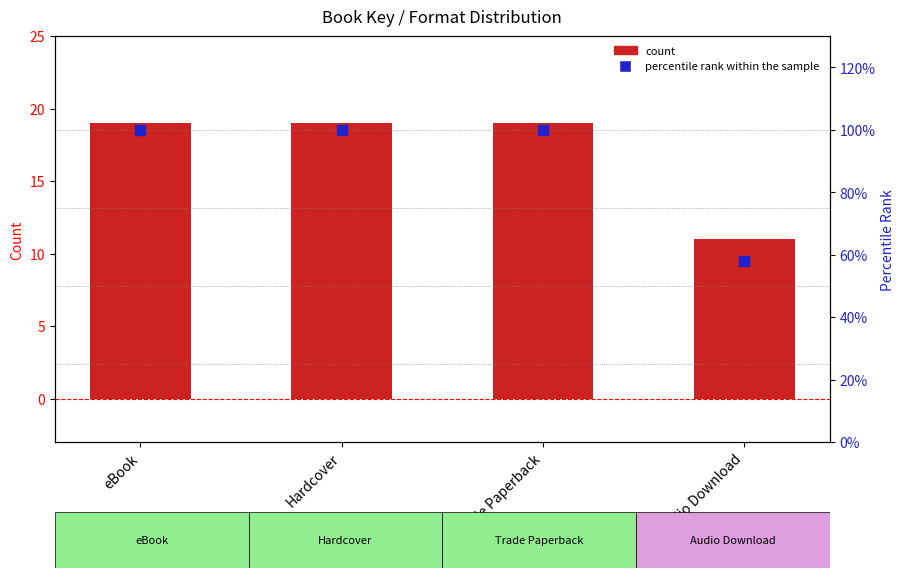

Which series contains the highest Y value?

count